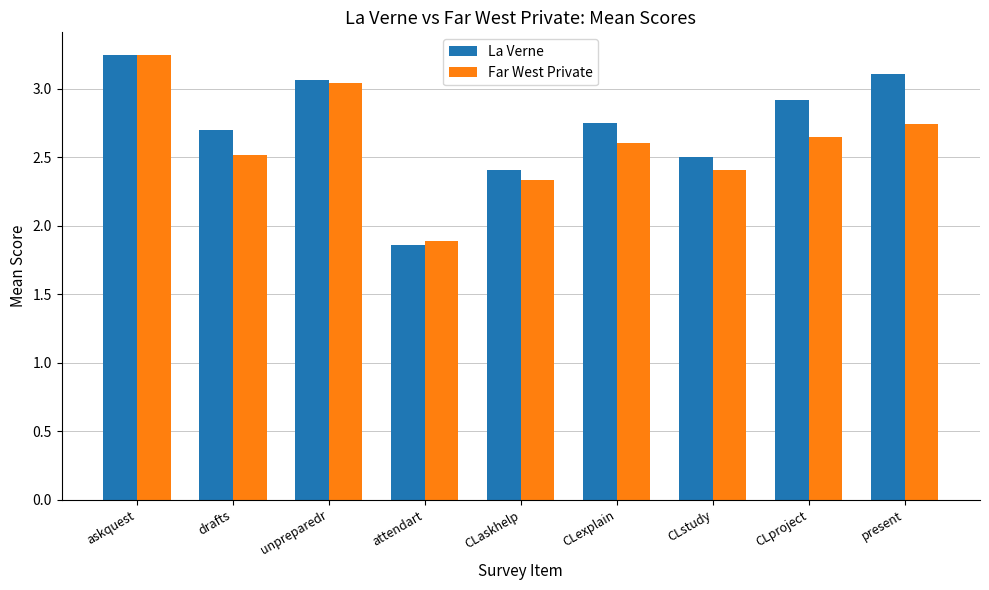

Which series changed the most between unpreparedr and CLstudy?

Far West Private